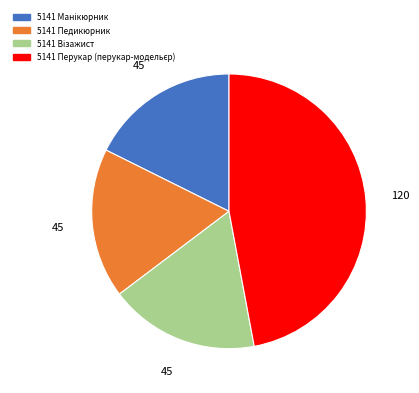

Does 5141 Педикюрник account for over 50% of the chart?

No